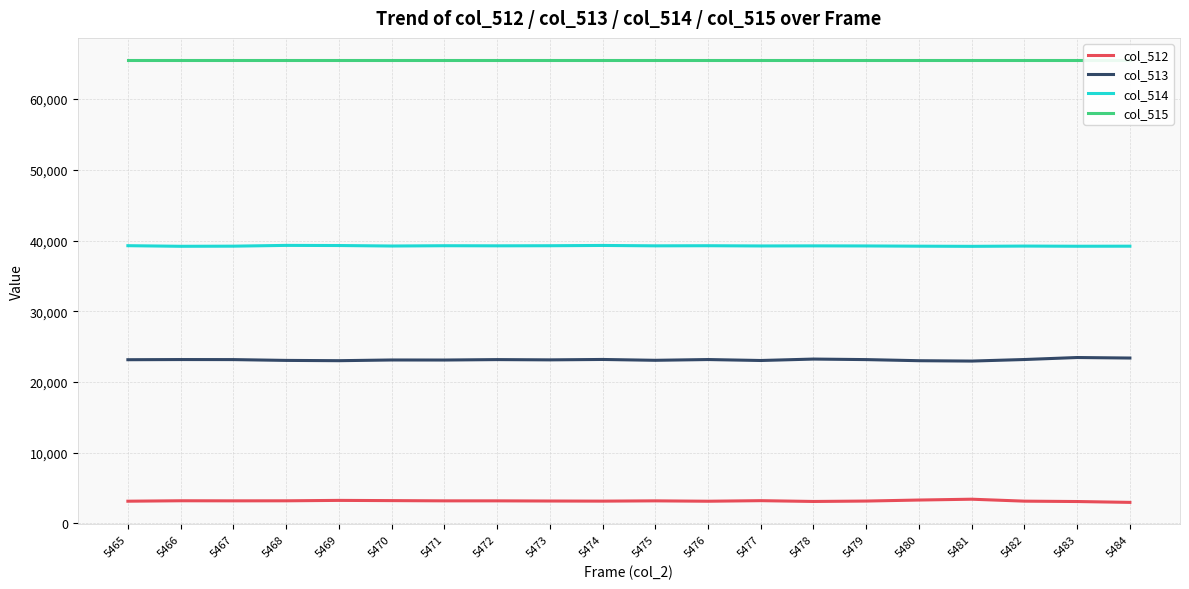

What is the value of the col_512 point at the 8th from the left?

3175